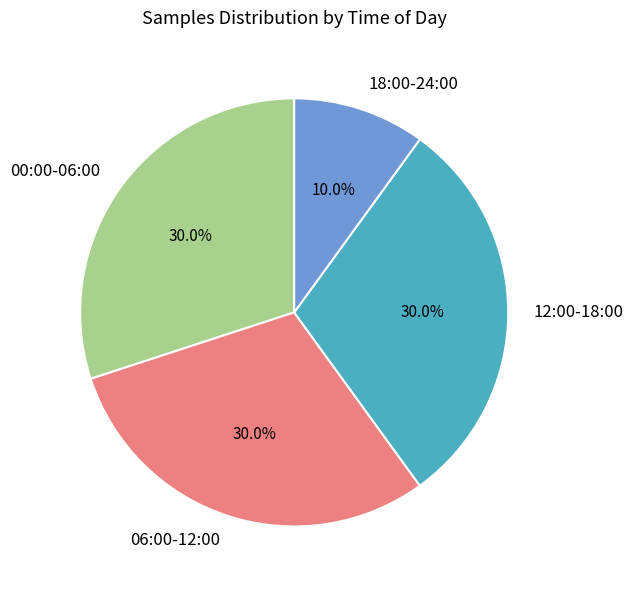

Is there a majority slice in this chart?

No